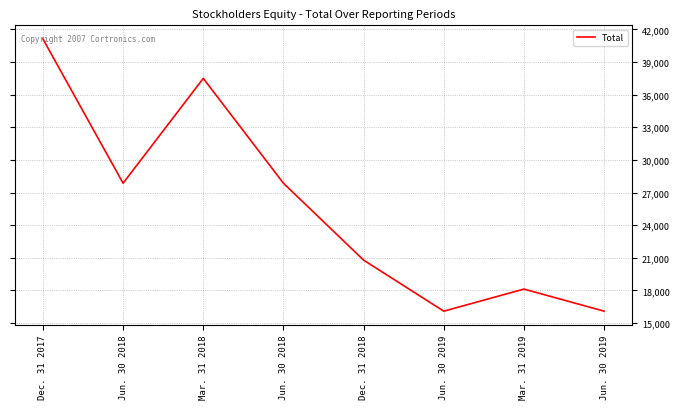

What is the approximate value at Jun. 30 2018, to the nearest 50?

27850